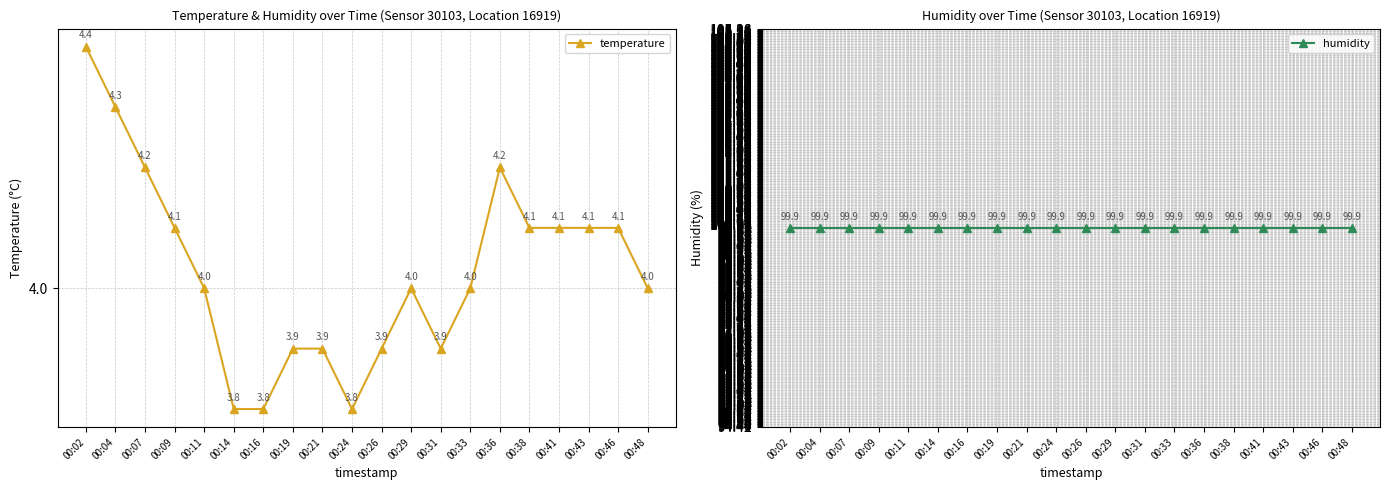

Which series has the widest spread of values?

temperature